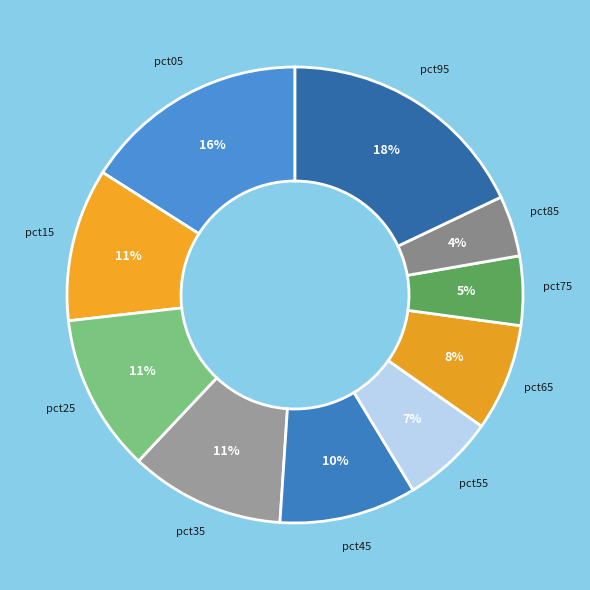

To the nearest percent, what is the average slice percentage?

10%